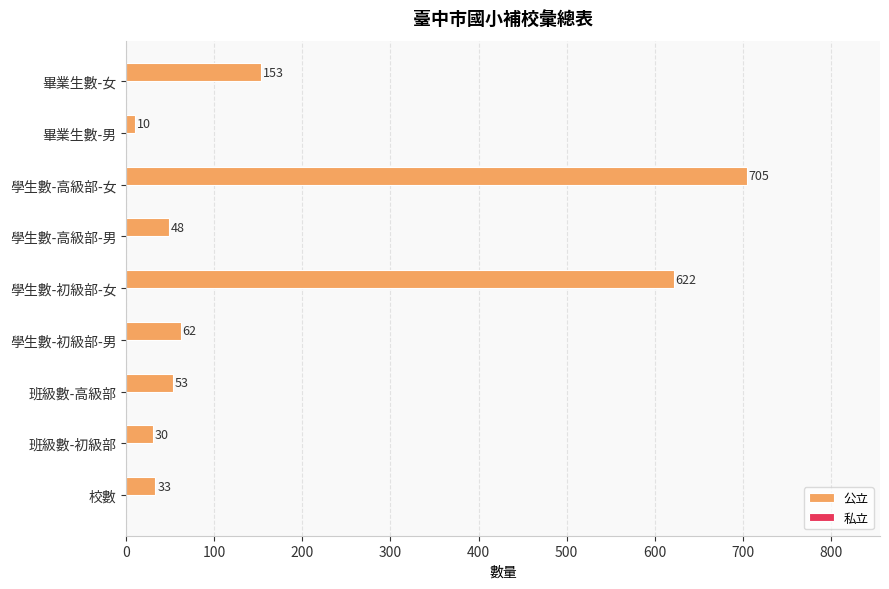

What is the change in value from 學生數-初級部-女 to 學生數-高級部-女?

+83